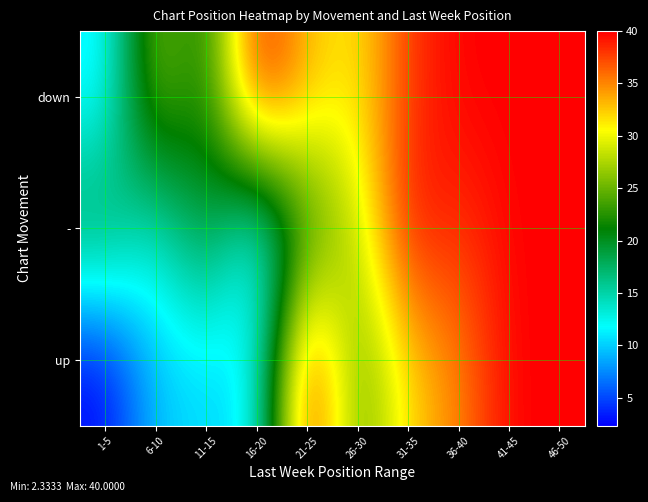

What is the spread (max minus min) of values at 11-15?

10.2